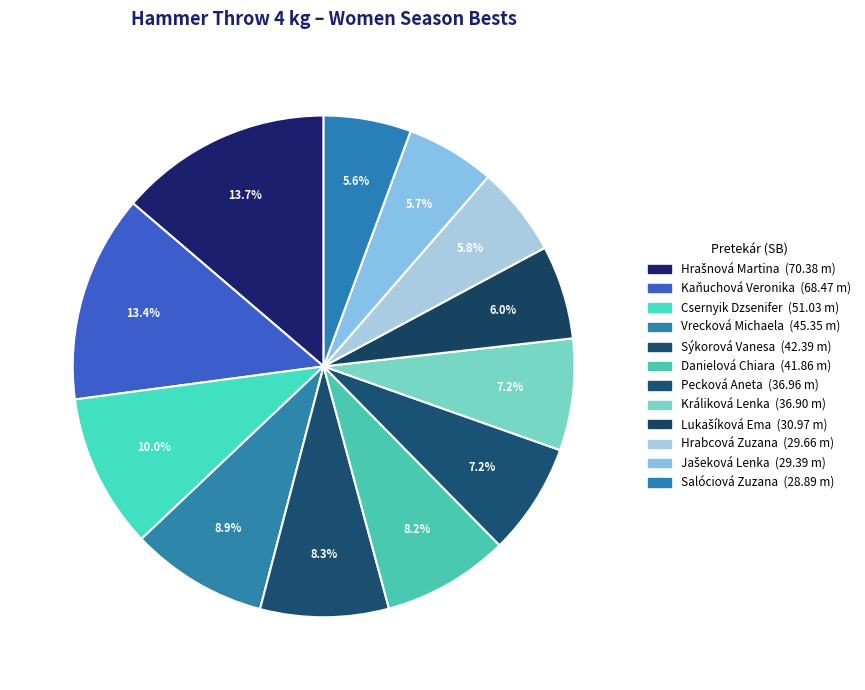

How many segments does this pie chart have?

12